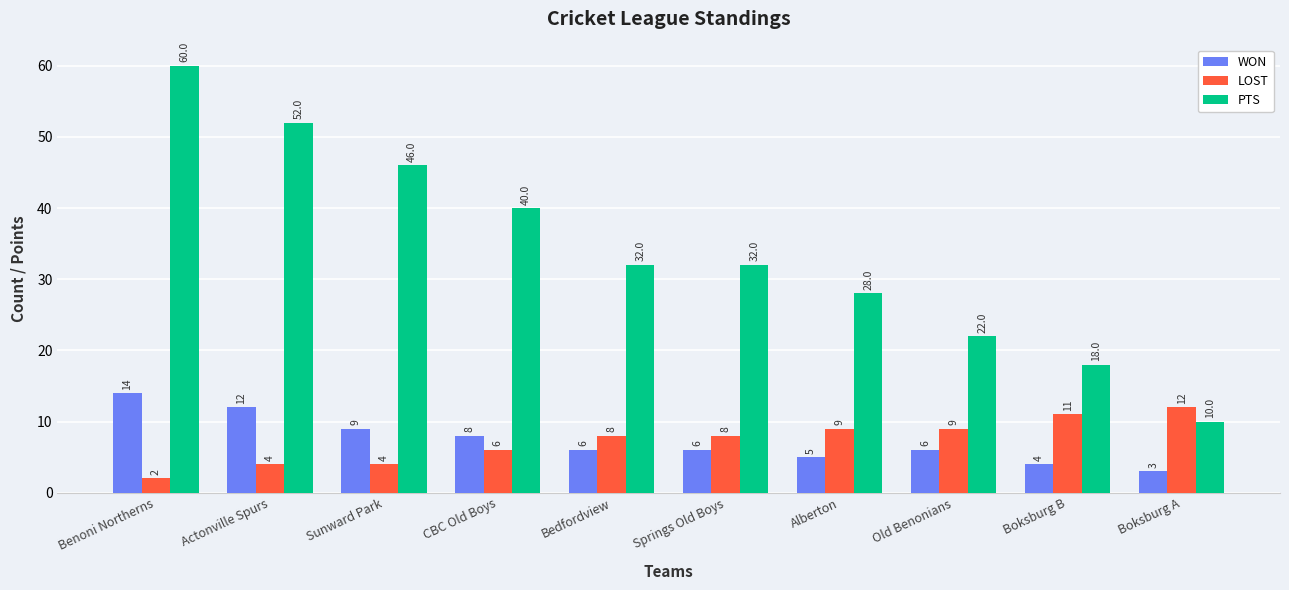

Reading left to right, transcribe all the data shown in this chart.

WON: 14	12	9	8	6	6	5	6	4	3
LOST: 2	4	4	6	8	8	9	9	11	12
PTS: 60	52	46	40	32	32	28	22	18	10